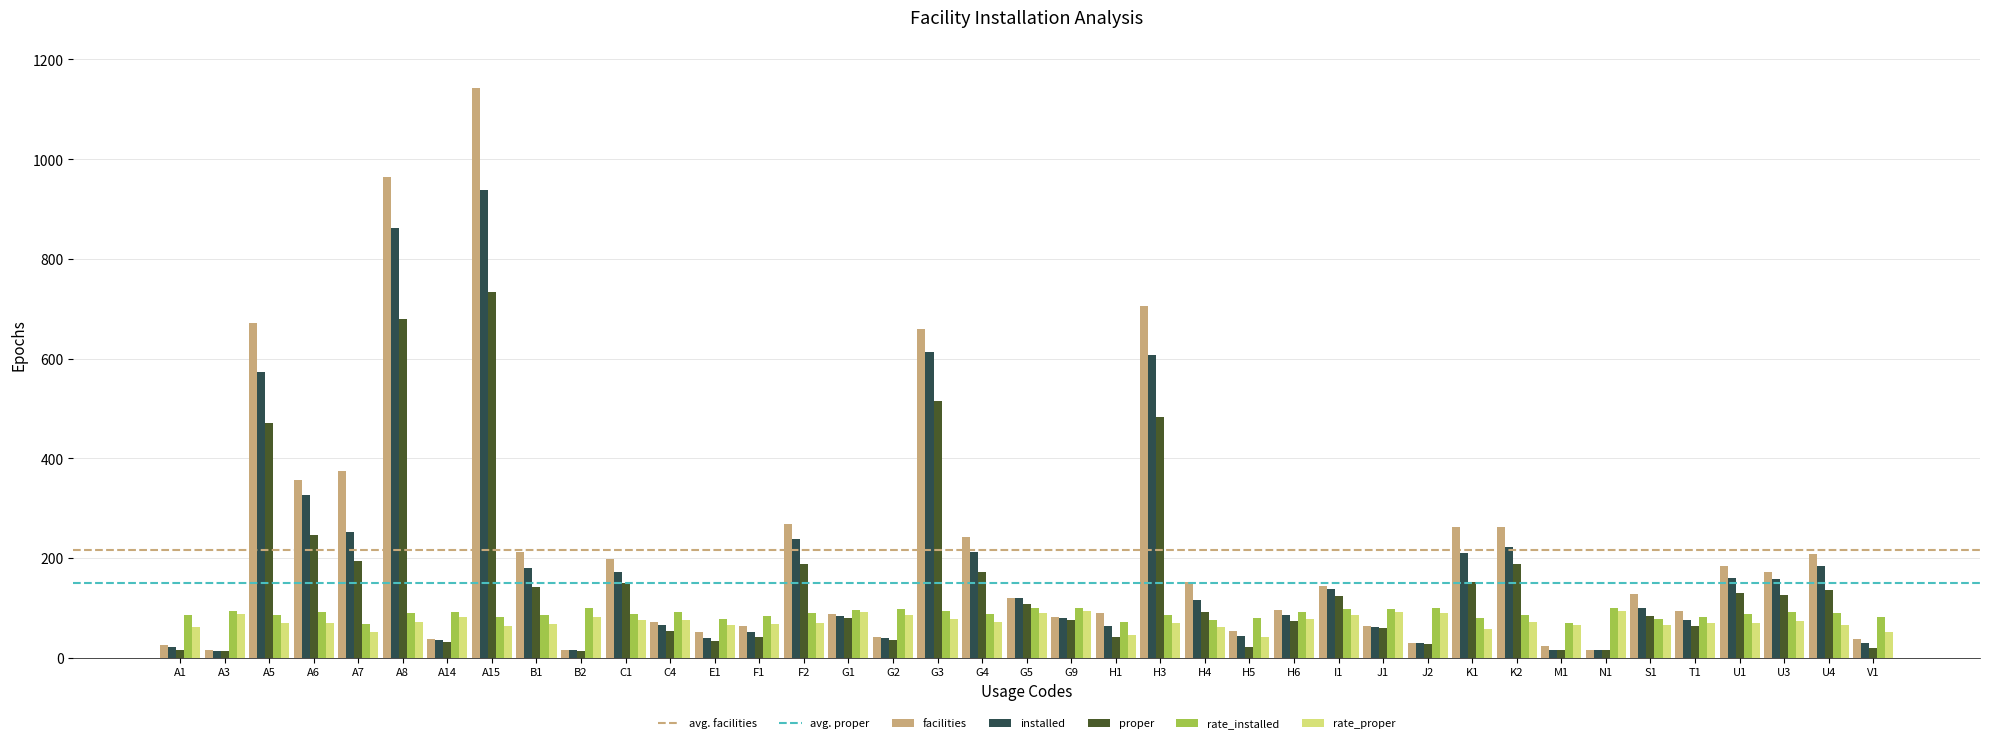

How many groups of bars are there?

39